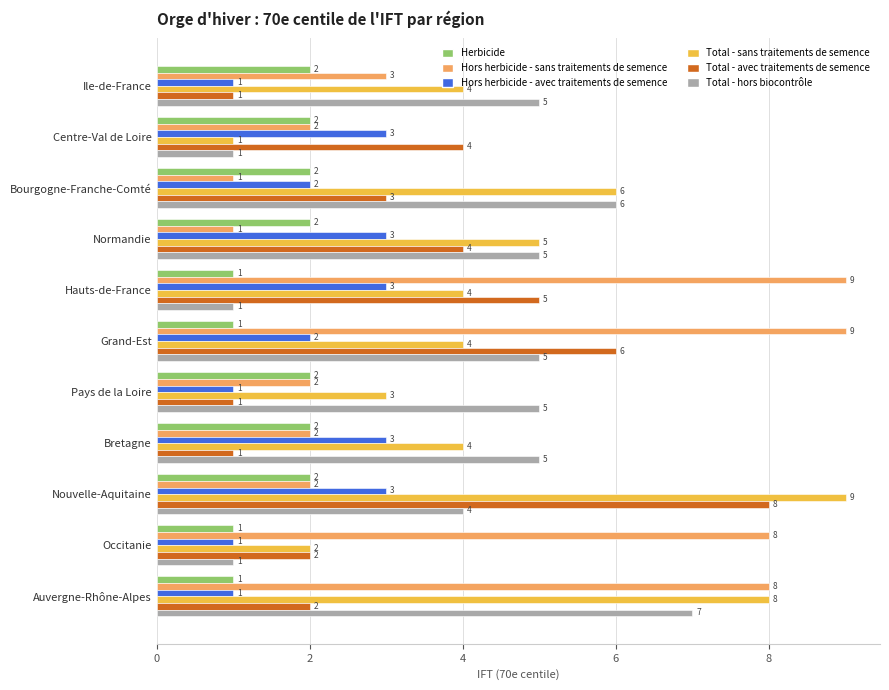

How many data points does each series have?

11